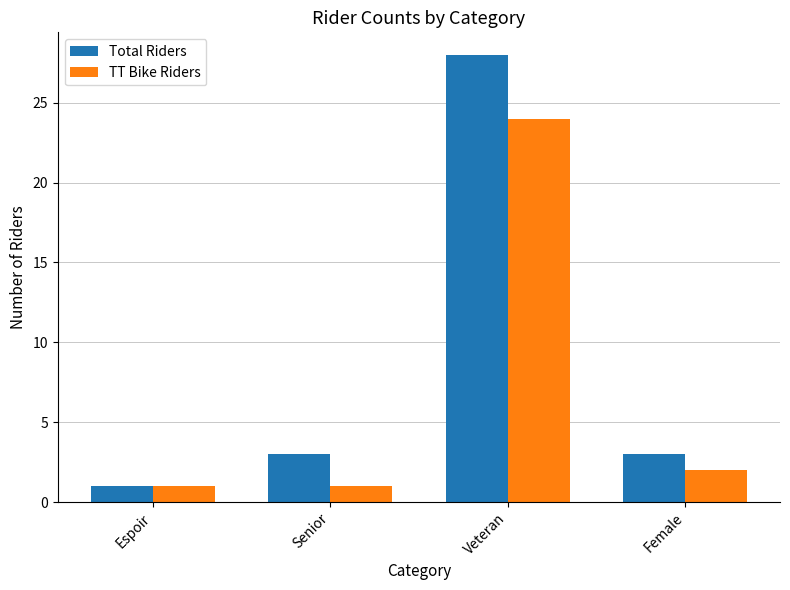

List the series in order of their peak value, lowest first.

TT Bike Riders, Total Riders